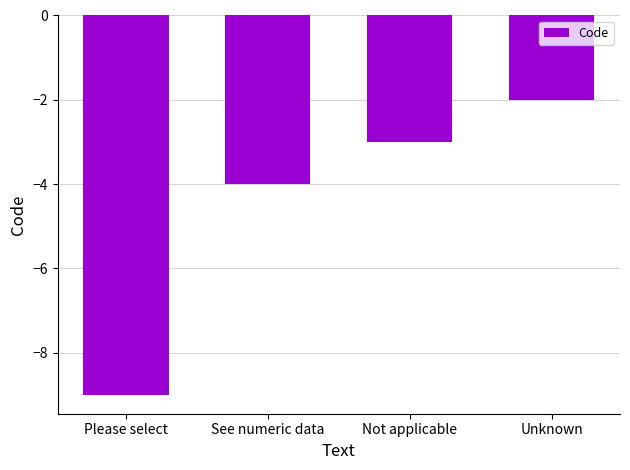

The chart shows a value of -5 at Not applicable. True or false?

False